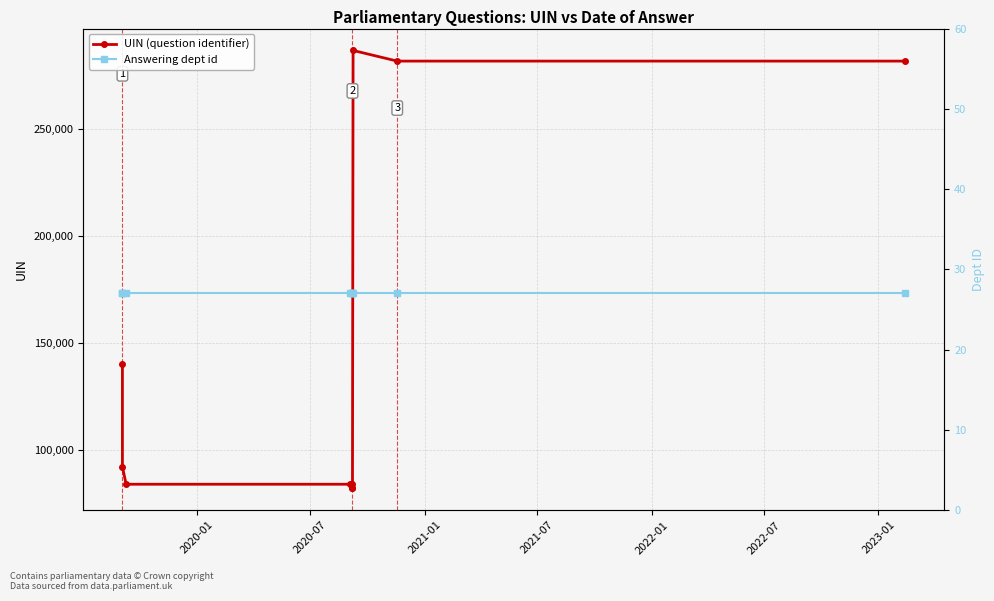

Which series has the largest total across all categories?

UIN (question identifier)